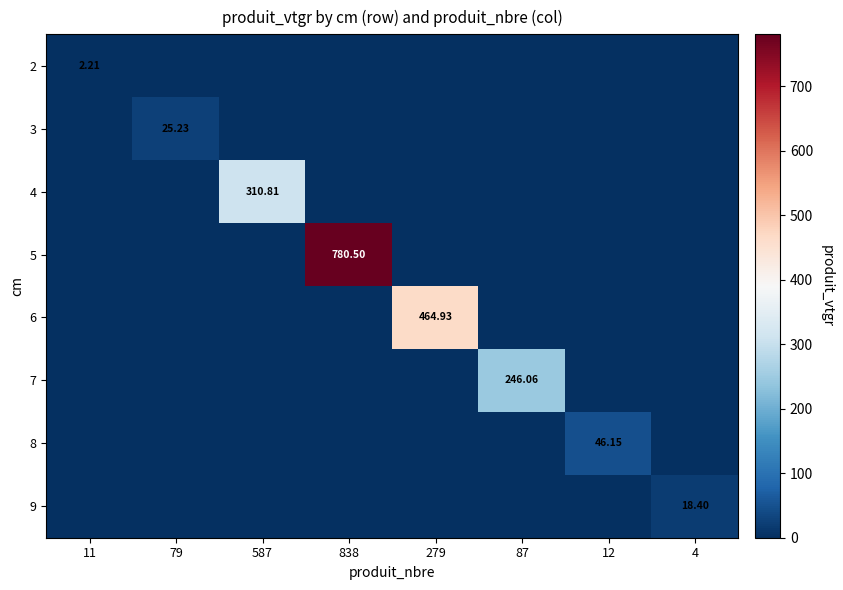

Rank the series at 11 from highest to lowest value.

2, 3, 4, 5, 6, 7, 8, 9